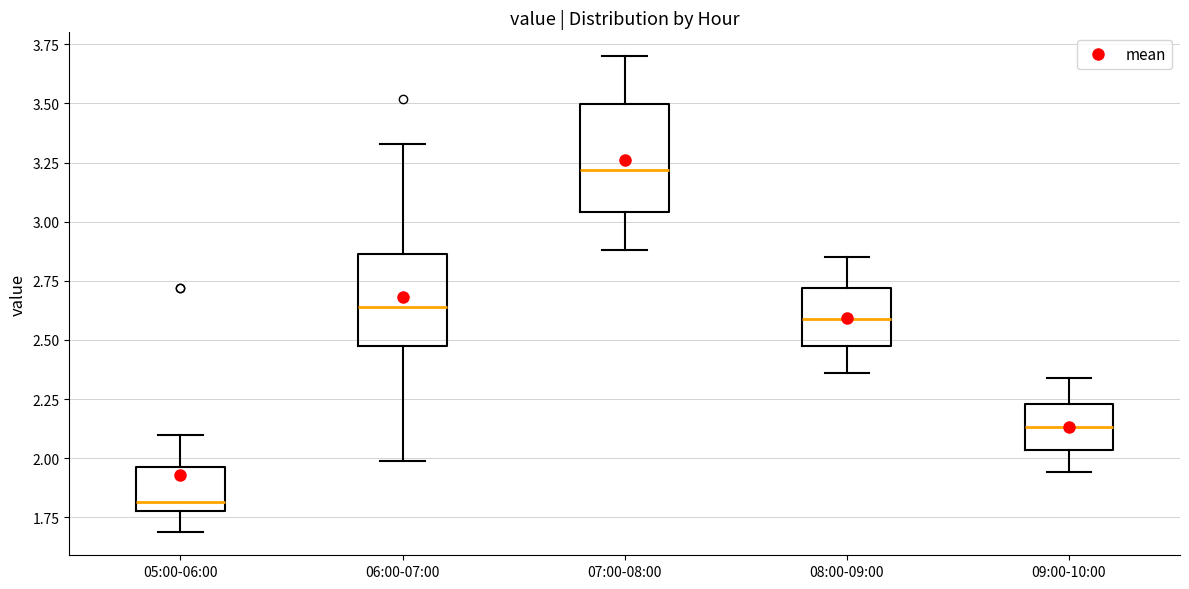

Which box is the tallest, from its lower edge to its upper edge?

07:00-08:00